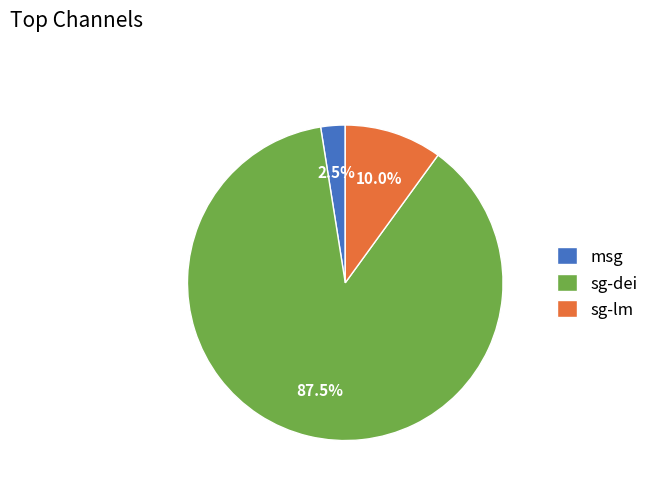

Rank the categories by value from lowest to highest.

msg, sg-lm, sg-dei